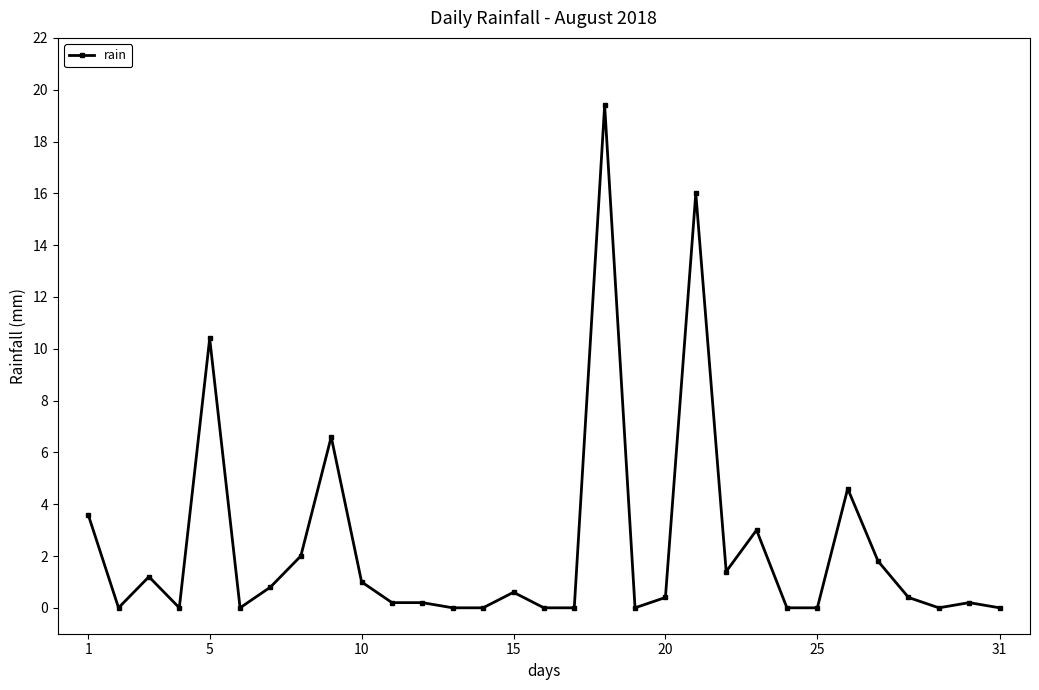

What is the value of the 27th point from the left?

1.8